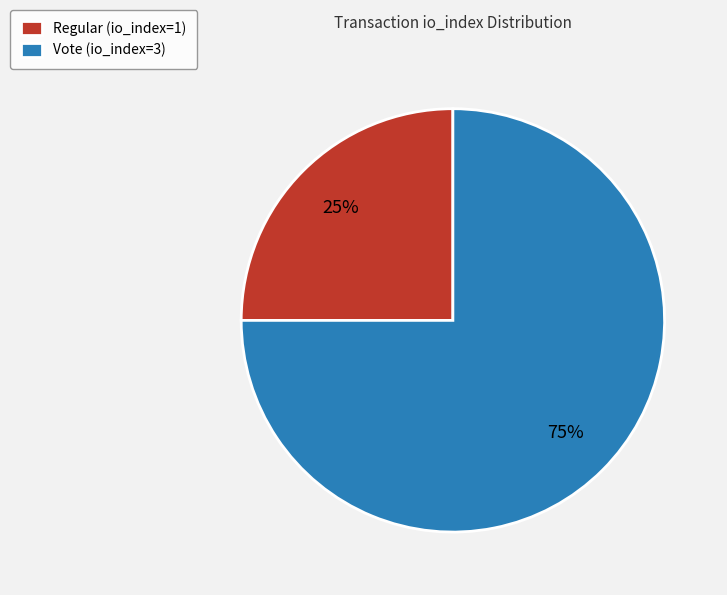

Is the sum of Vote (io_index=3) and Regular (io_index=1) greater than half?

Yes